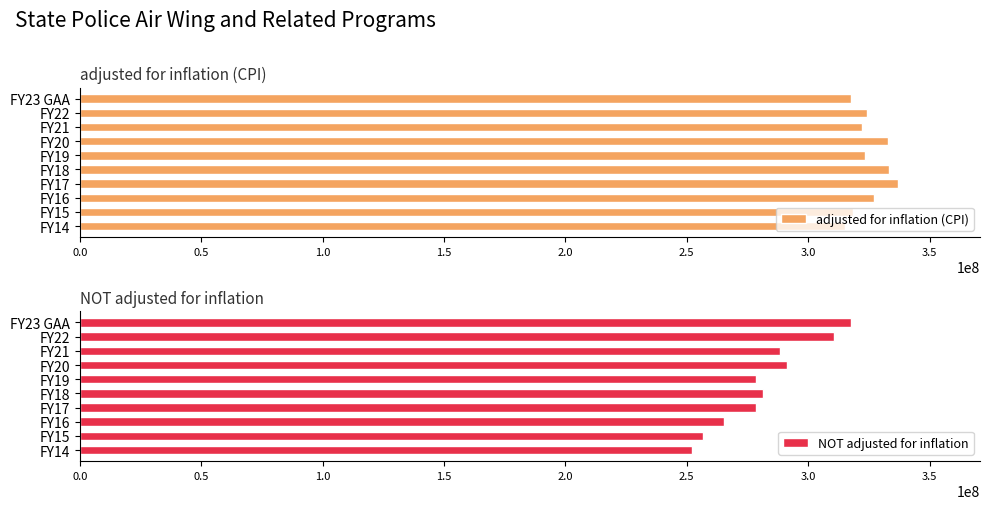

What are all the series names shown in the legend?

adjusted for inflation (CPI), NOT adjusted for inflation